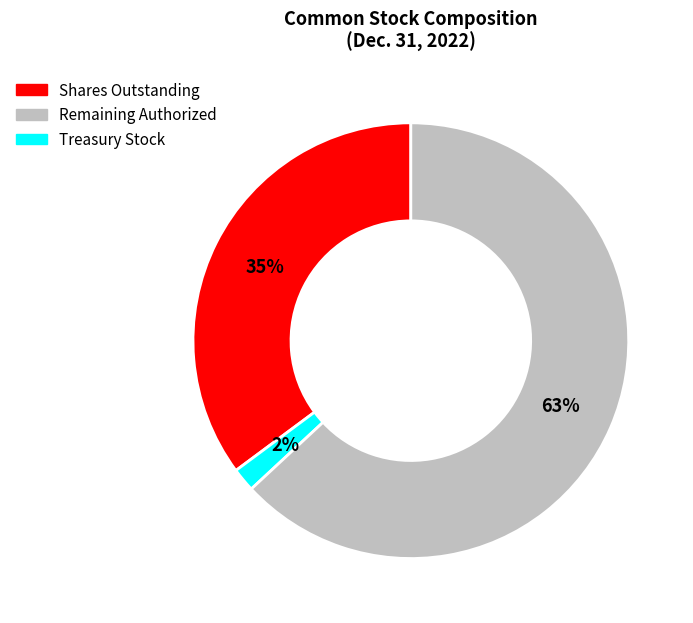

To the nearest percent, what is the difference between the largest and smallest slice percentages?

61%